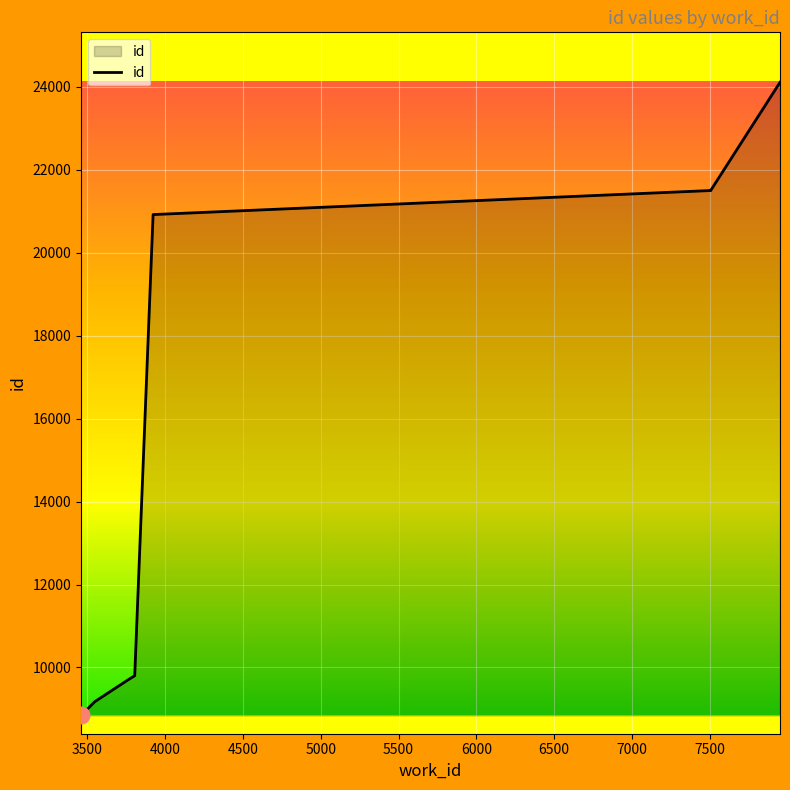

True or false: the data has more than 1 interior local peaks.

False